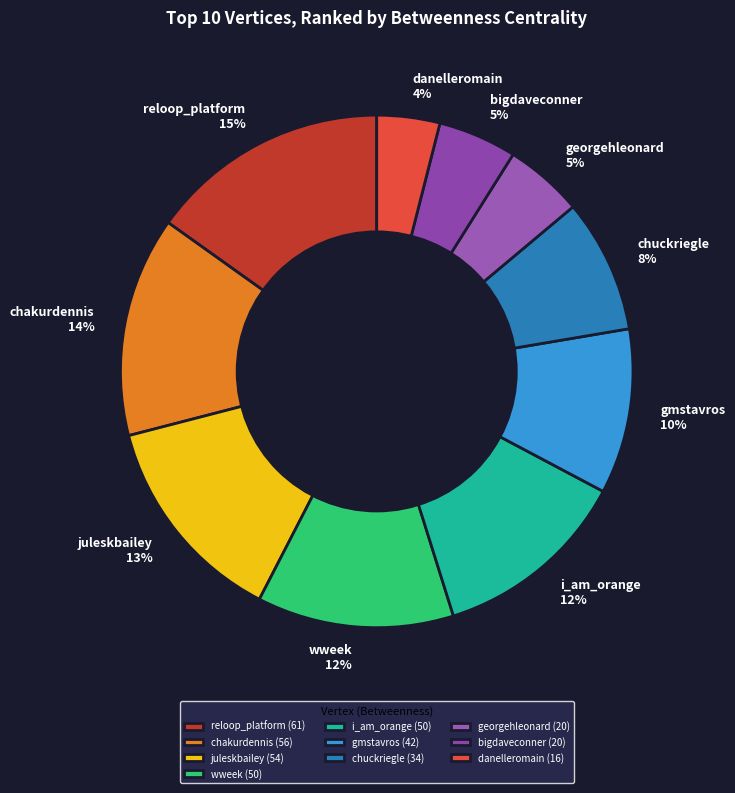

How many slices are in this pie chart?

10